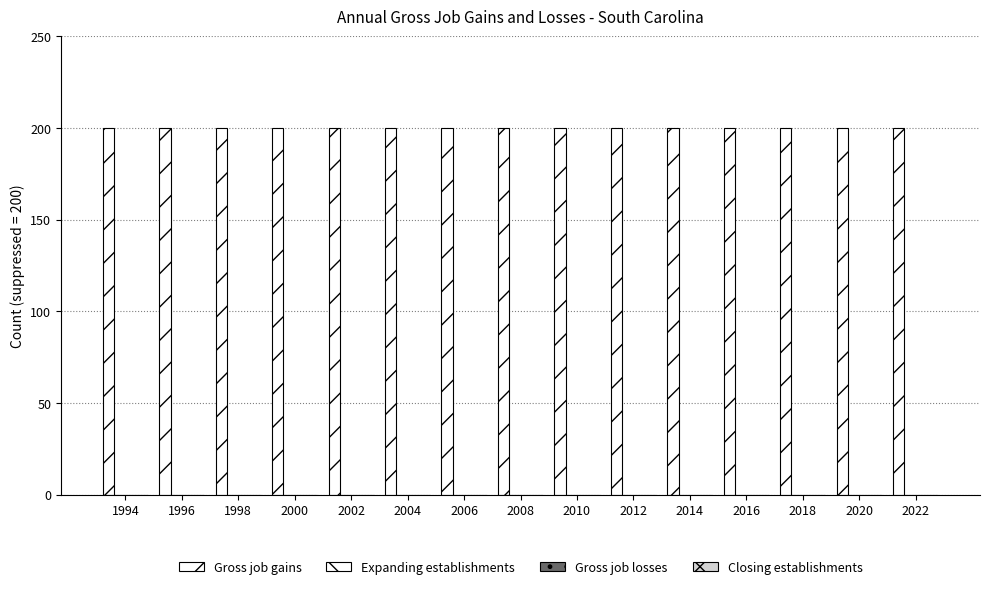

Is the value of Expanding establishments at 2022 greater than the value of Closing establishments at 2020?

No